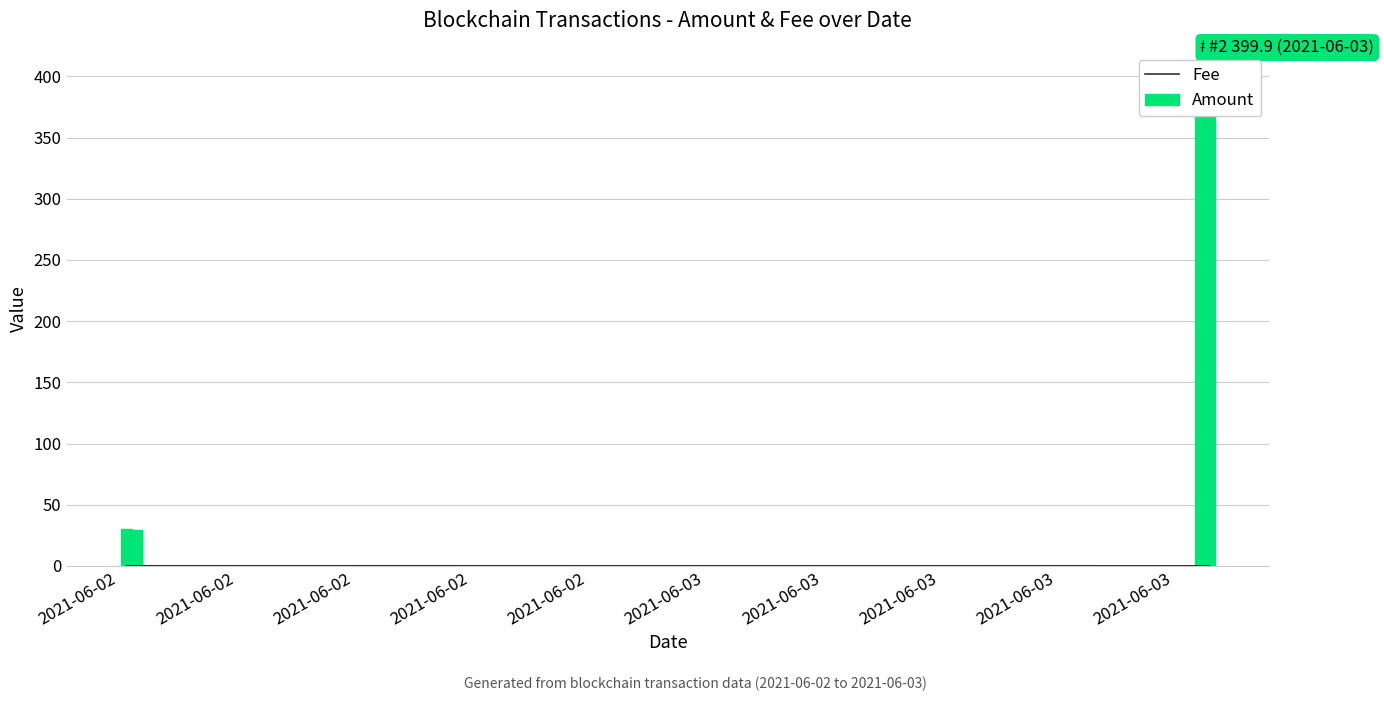

What is the sum of the Fee values at 2021-06-02 and 2021-06-02?

0.1